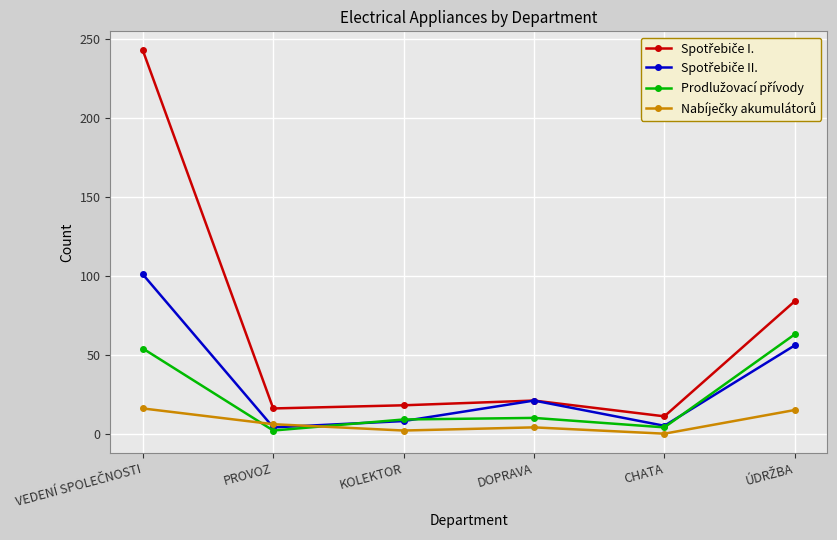

What is the label of the 4th point from the left?

DOPRAVA